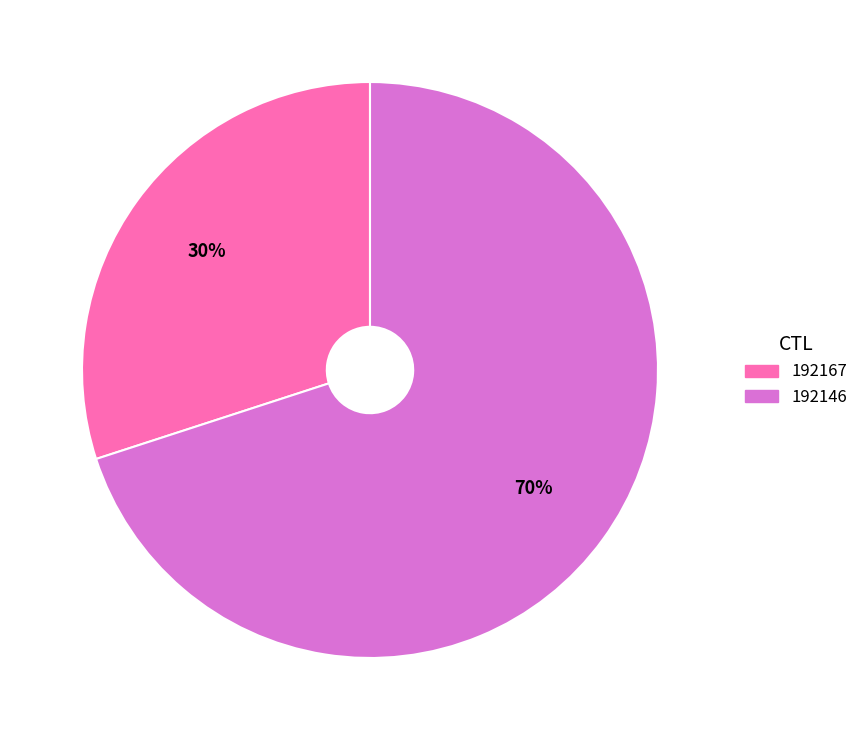

The 192146 slice represents 70% of the pie. True or false?

True